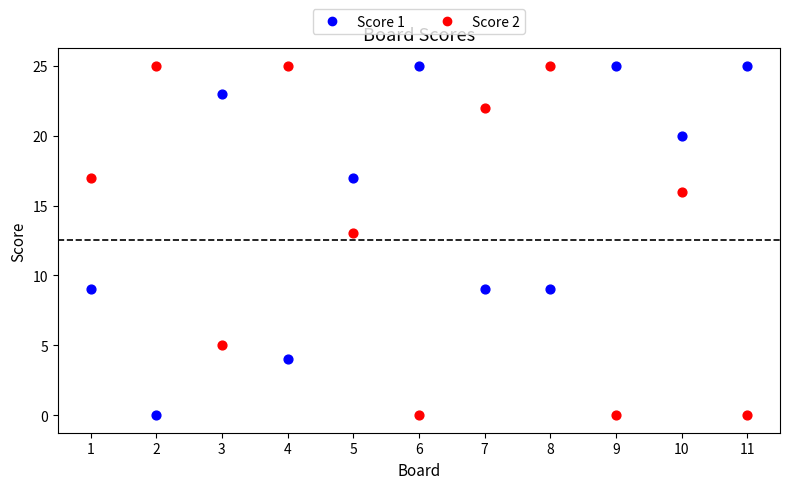

What are all the series names shown in the legend?

Score 1, Score 2